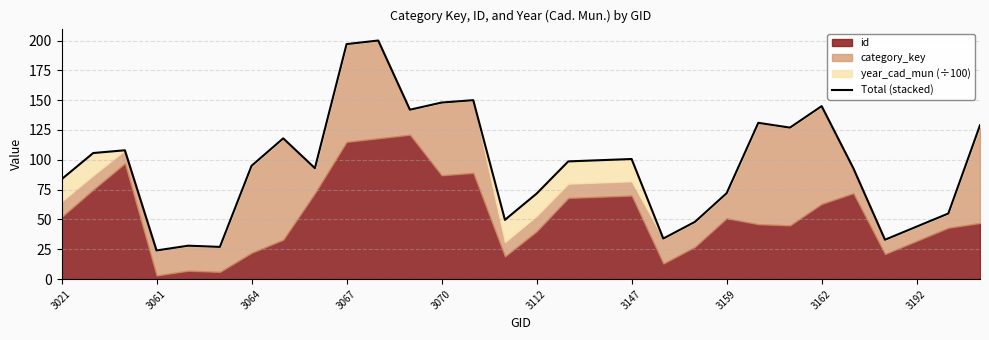

The value at 3147 is 39.8. True or false?

False